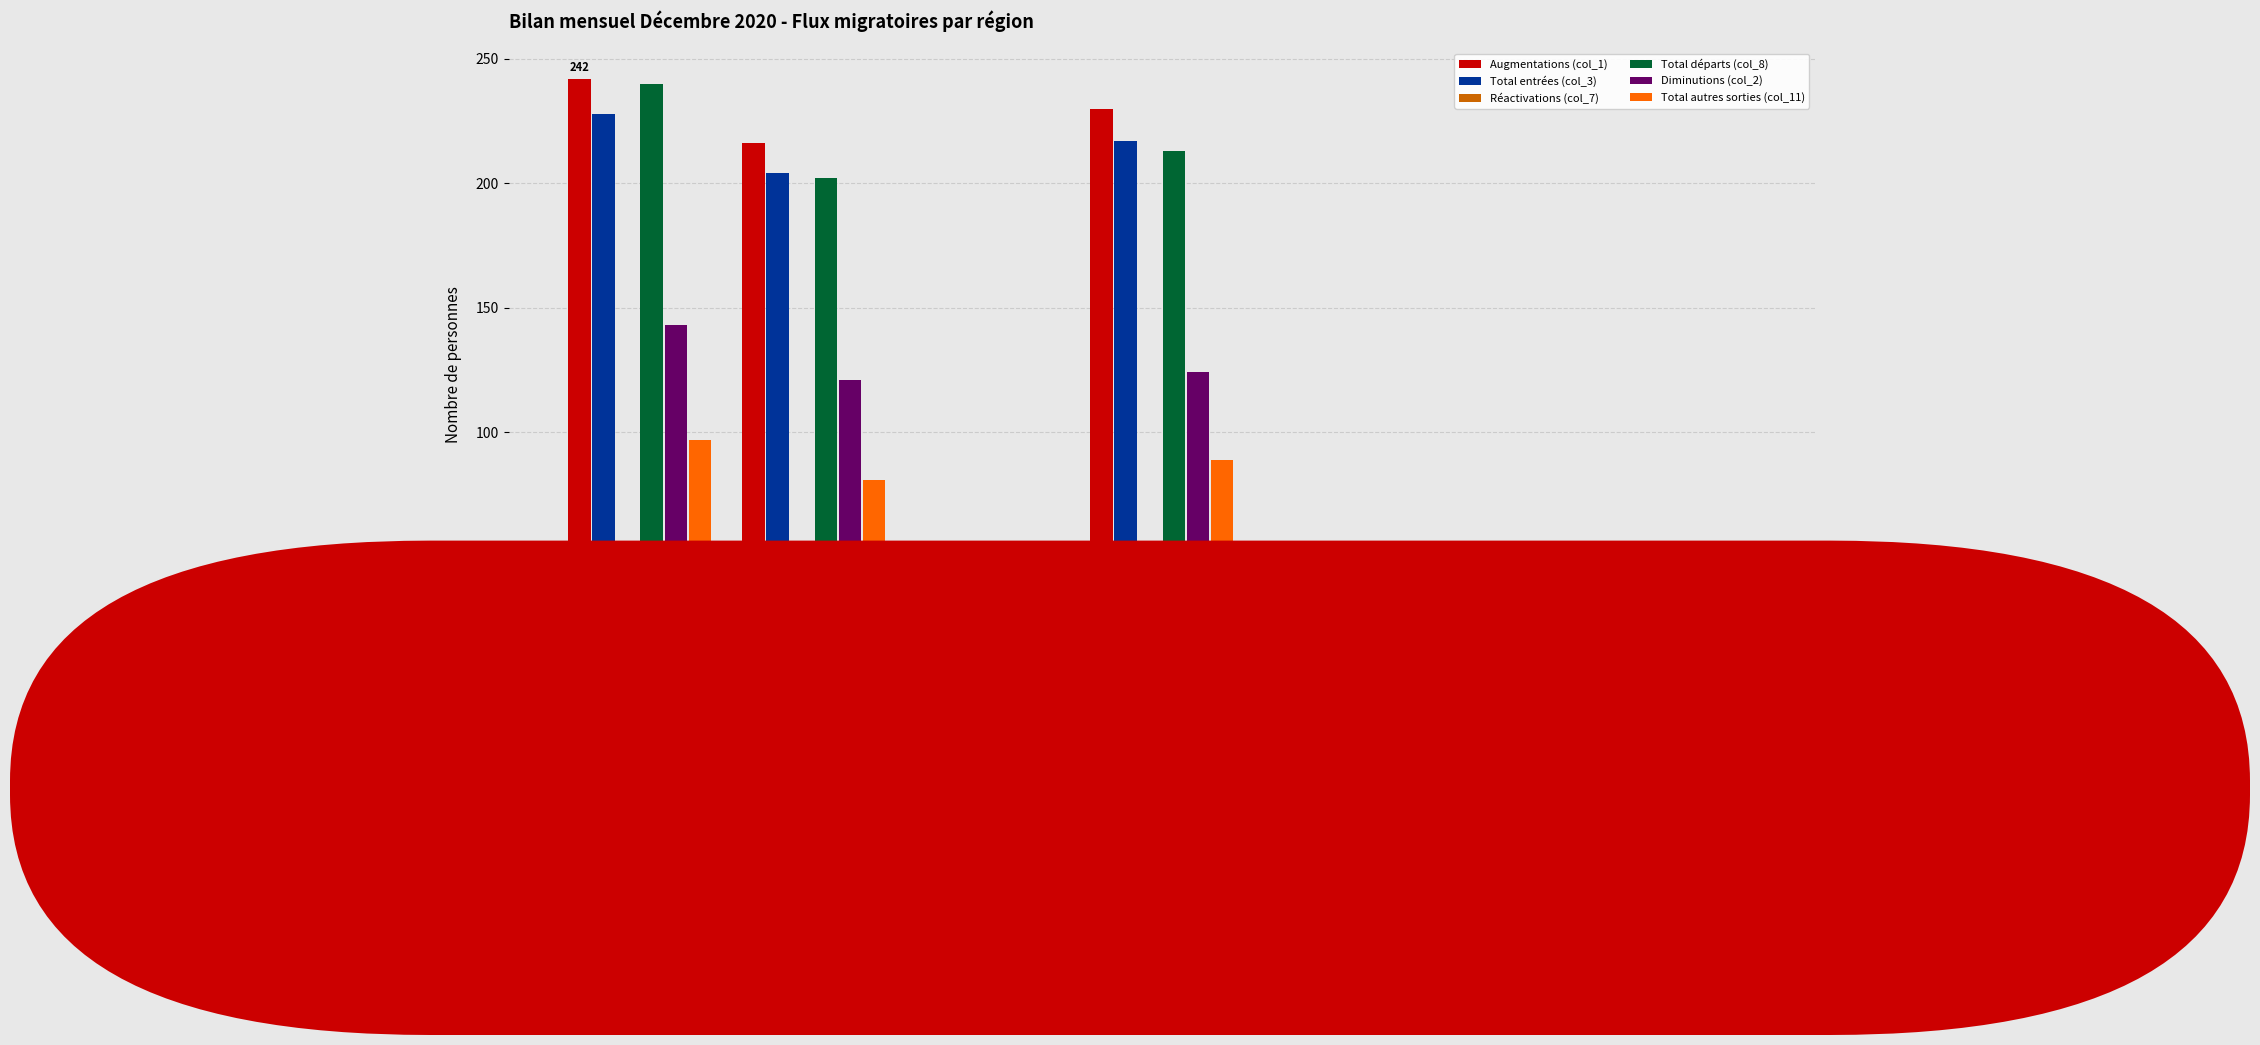

Does the chart contain stacked bars?

No